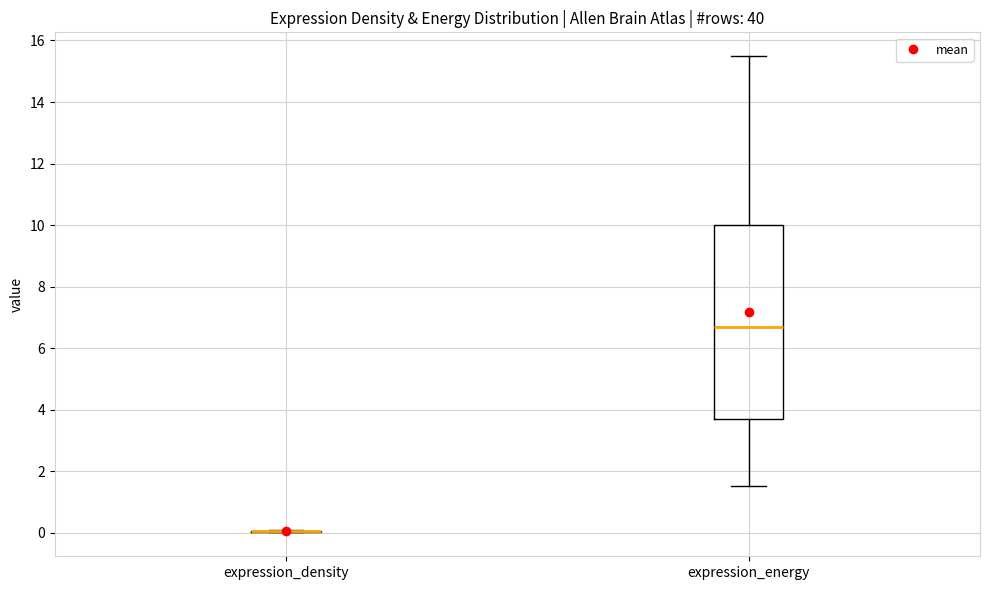

Reading left to right, transcribe this box plot: for each box, give where its median line is, the range the box spans, and where its two whiskers end, as read against the y-axis. The values are not printed on the chart, so give them approximately, as read against the axis.

expression_density: box collapsed to a line at 0.0, whiskers 0.0 to 0.2
expression_energy: median 6.6, box 3.6 to 10.0, whiskers 1.6 to 15.4